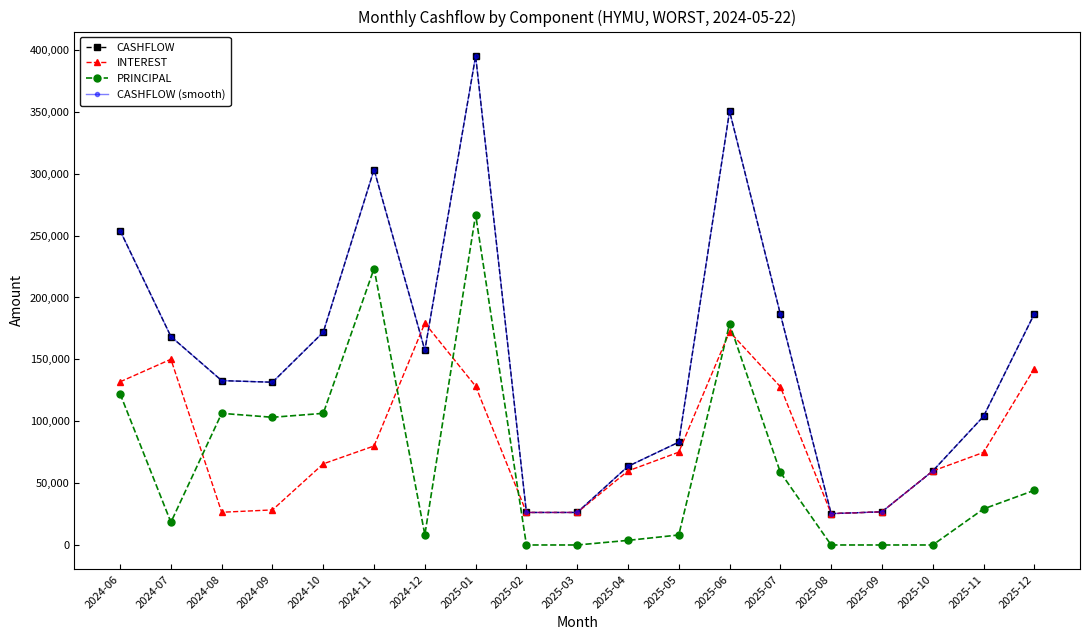

Is this an area chart (filled region under the line)?

No